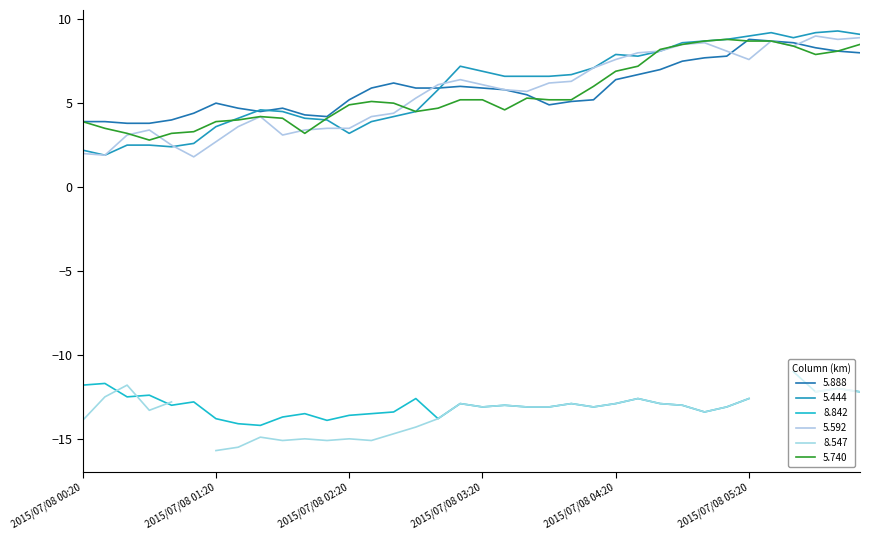

At which label is 5.888 closest to 6?

2015/07/08 03:10